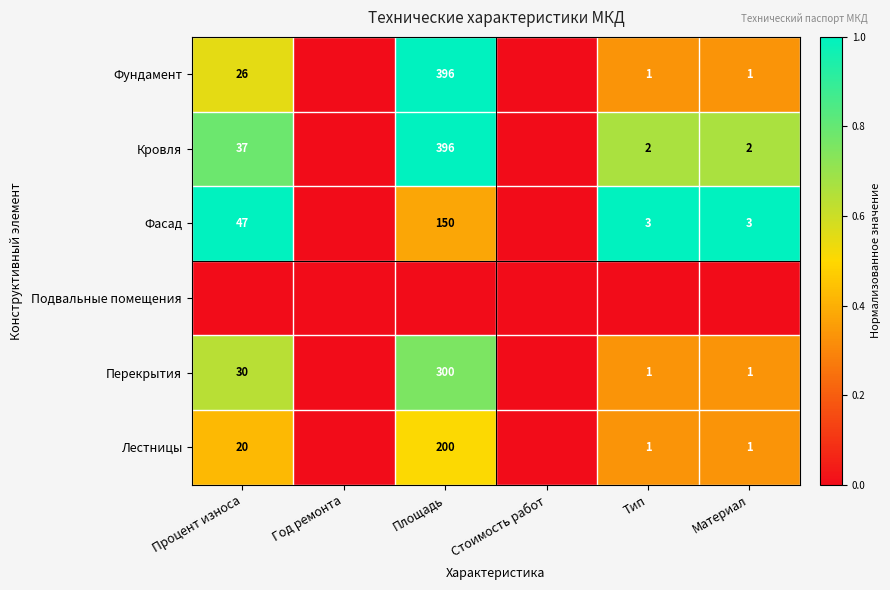

What is the difference between the Фундамент values at Площадь and Материал?

395